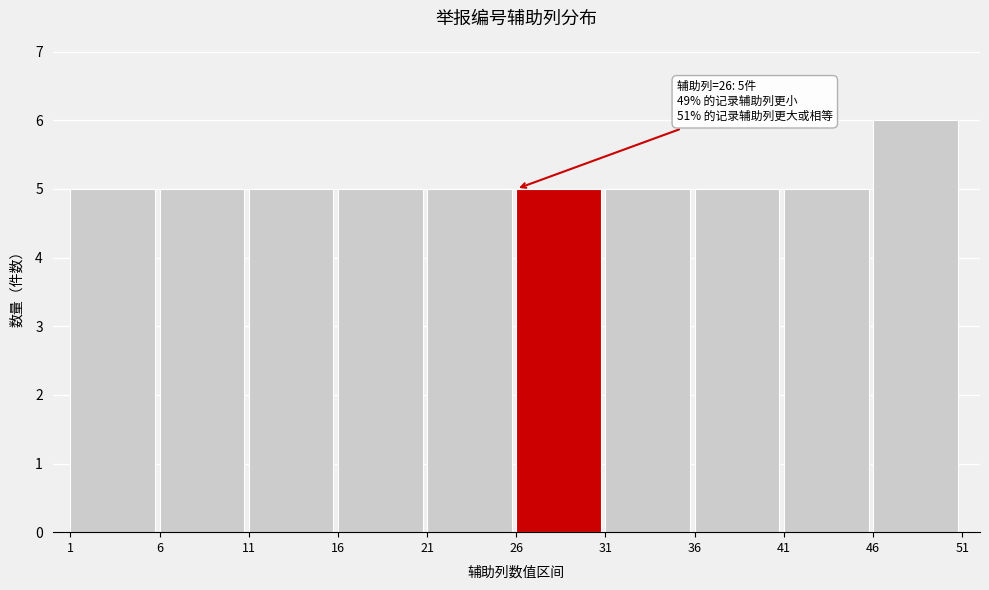

Which range on the x-axis has the tallest bar?

46 to 51